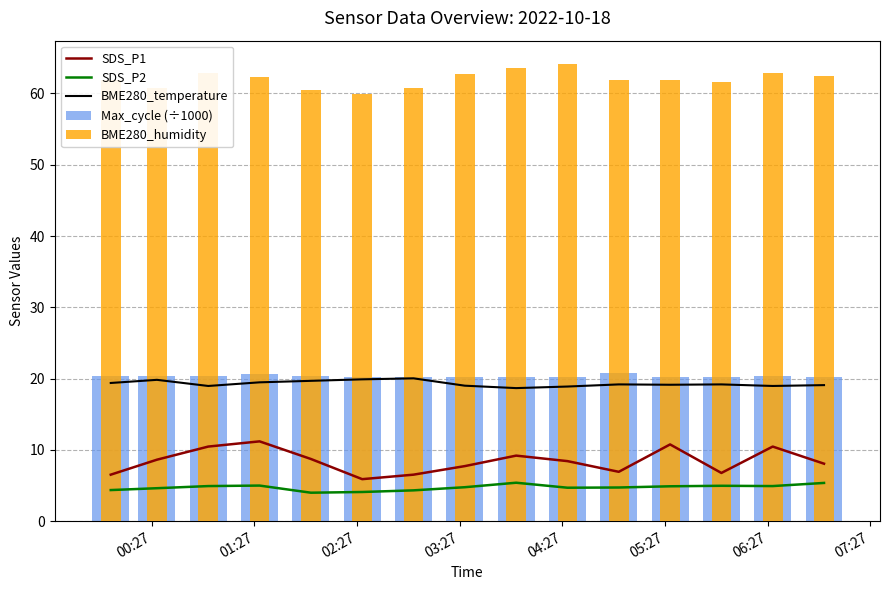

True or false: BME280_temperature has a value of 10.0 at 04:27.

False